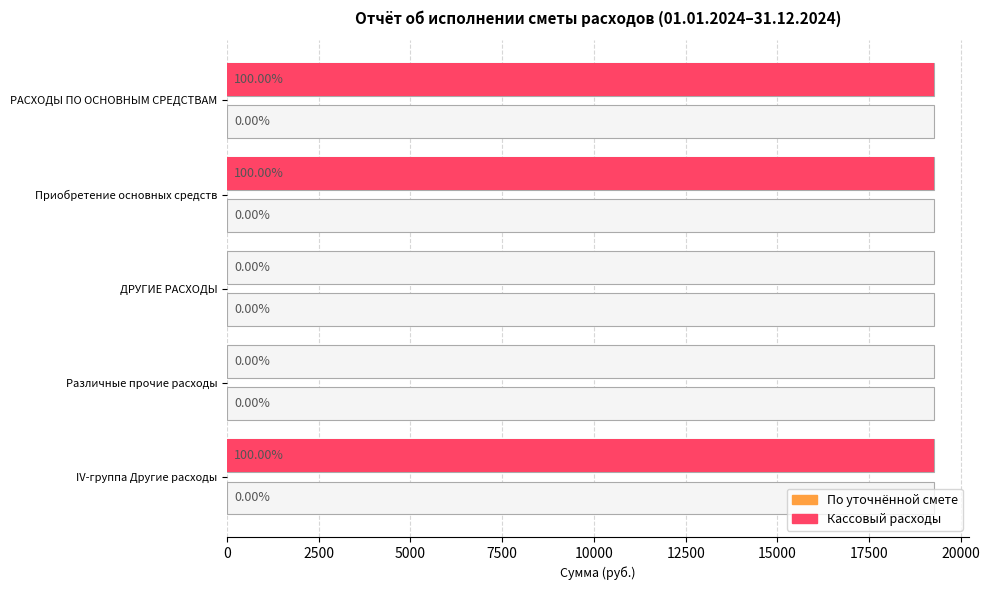

Is it true that Кассовый расходы equals 8730.1 at Различные прочие расходы?

False